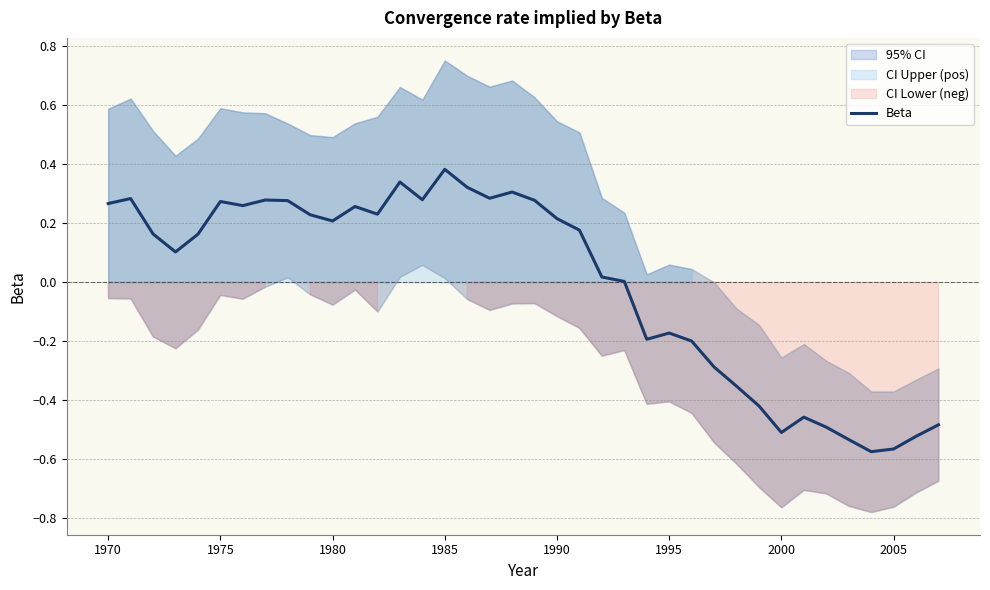

The Beta series shows 0.1 at 1990. True or false?

False